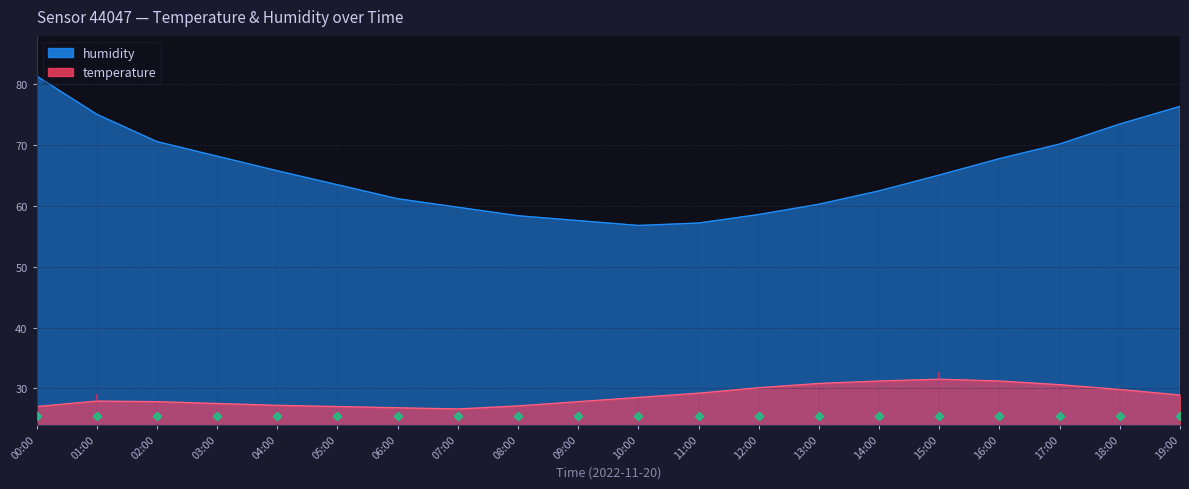

Which series has the largest total across all categories?

humidity